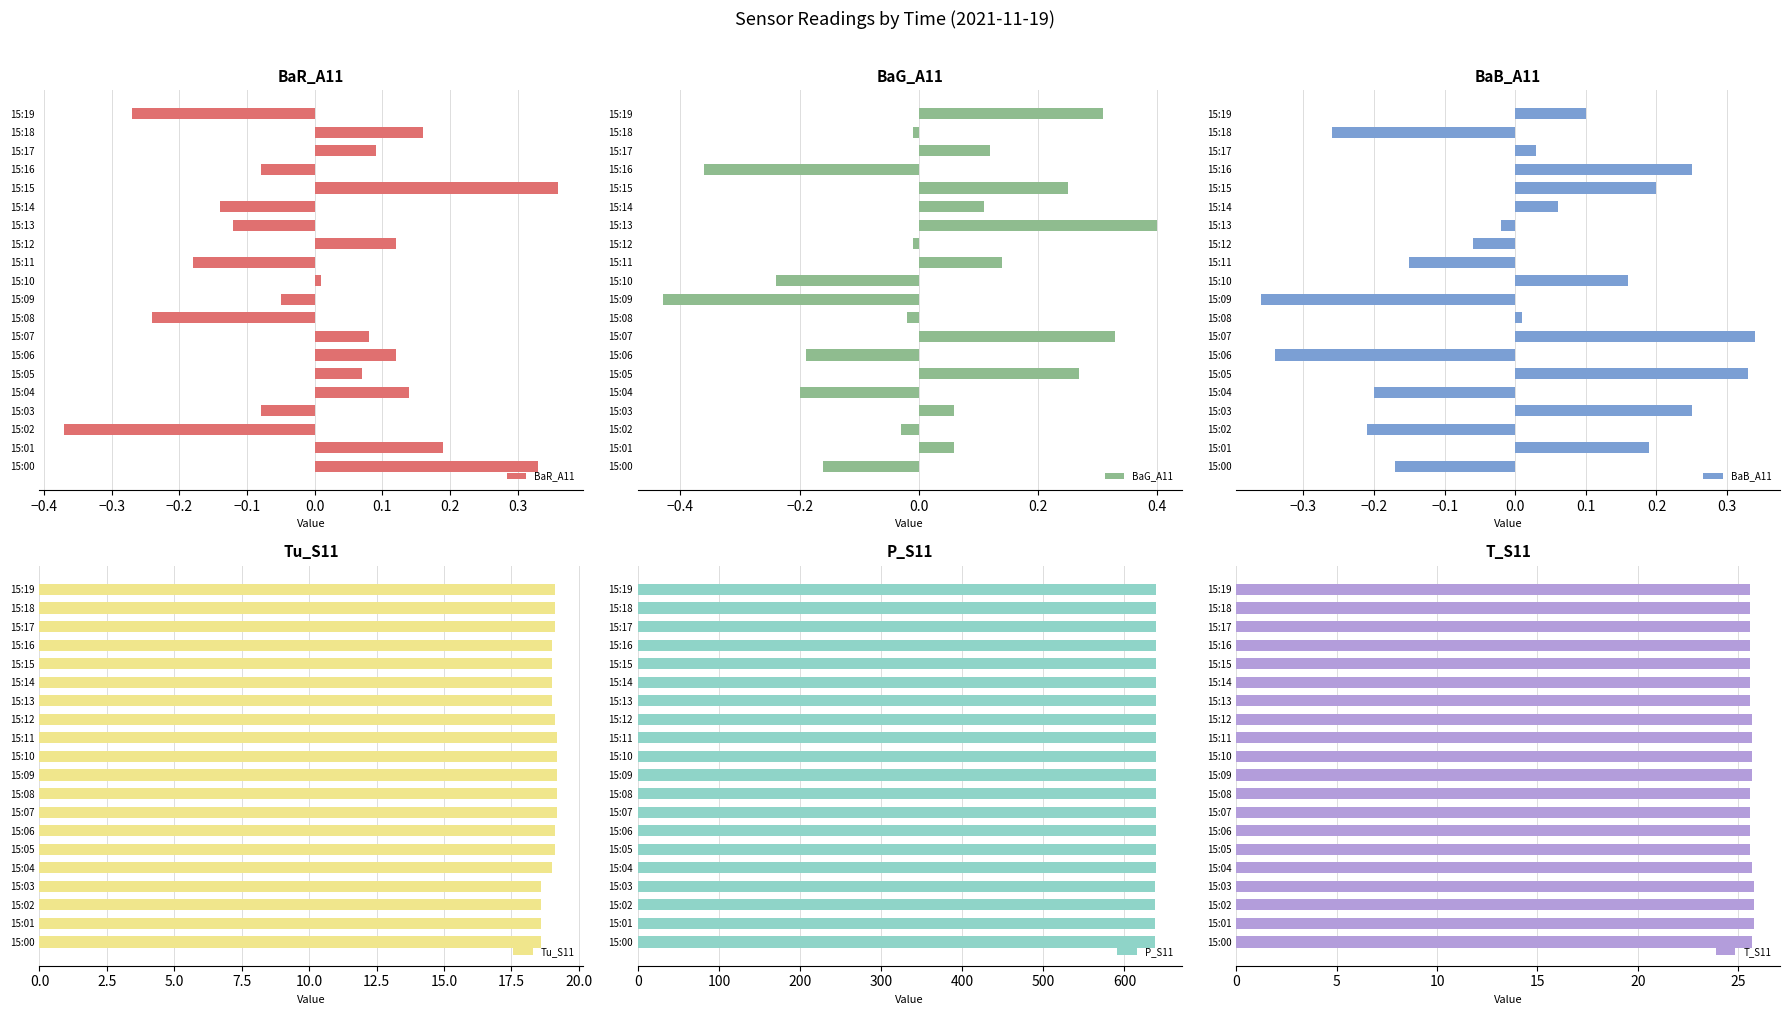

The BaR_A11 series shows 0.3 at 15:18. True or false?

False